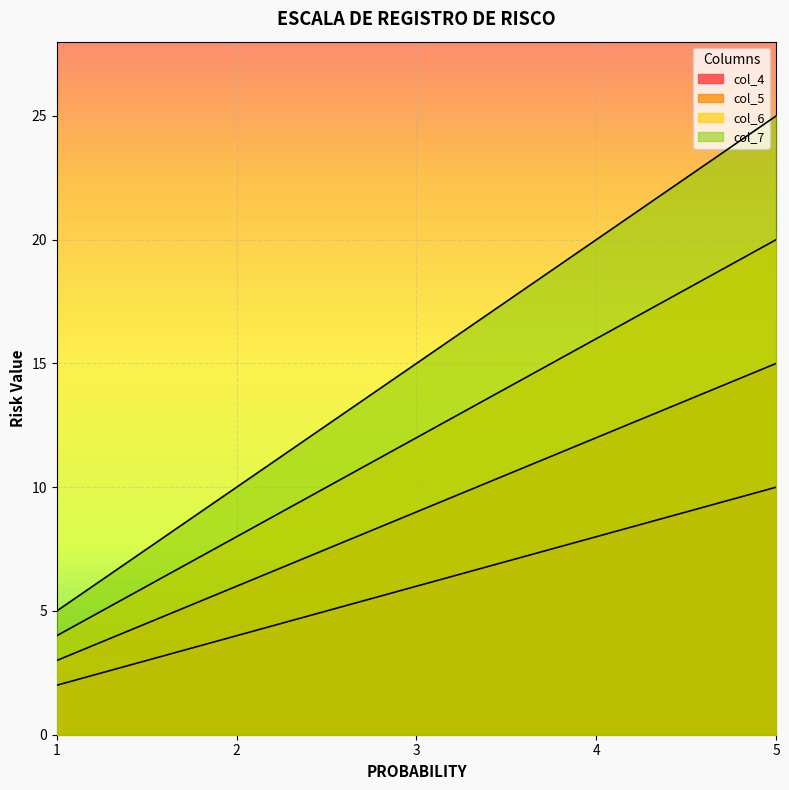

How many categories are shown in the chart?

5